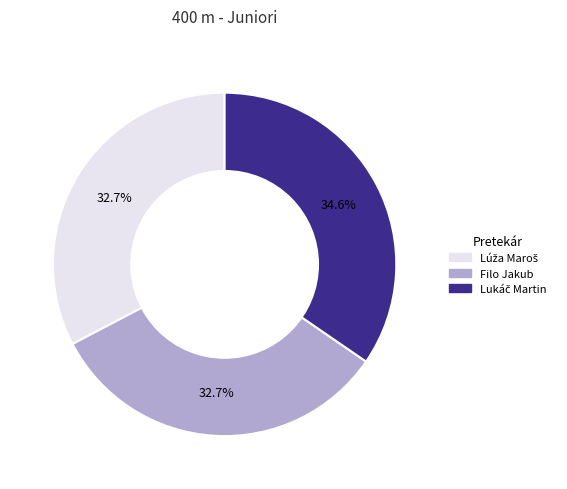

What portion of the pie excludes Filo Jakub?

67.3%